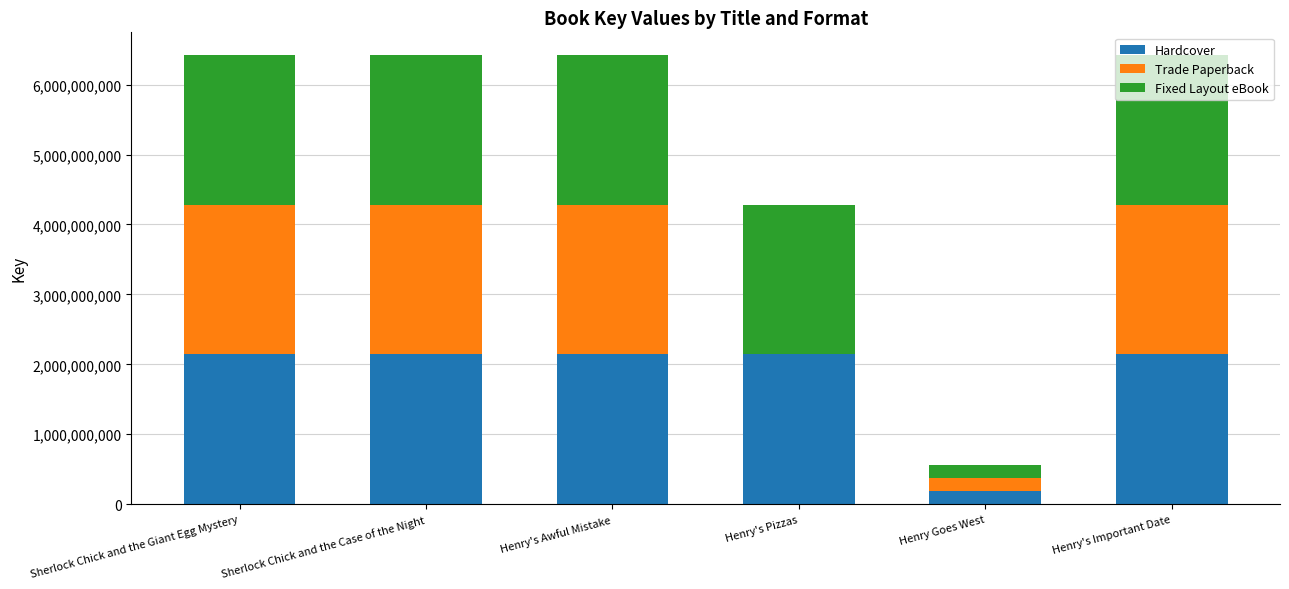

Is it true that Hardcover equals 2142247952 at Sherlock Chick and the Case of the Night?

True